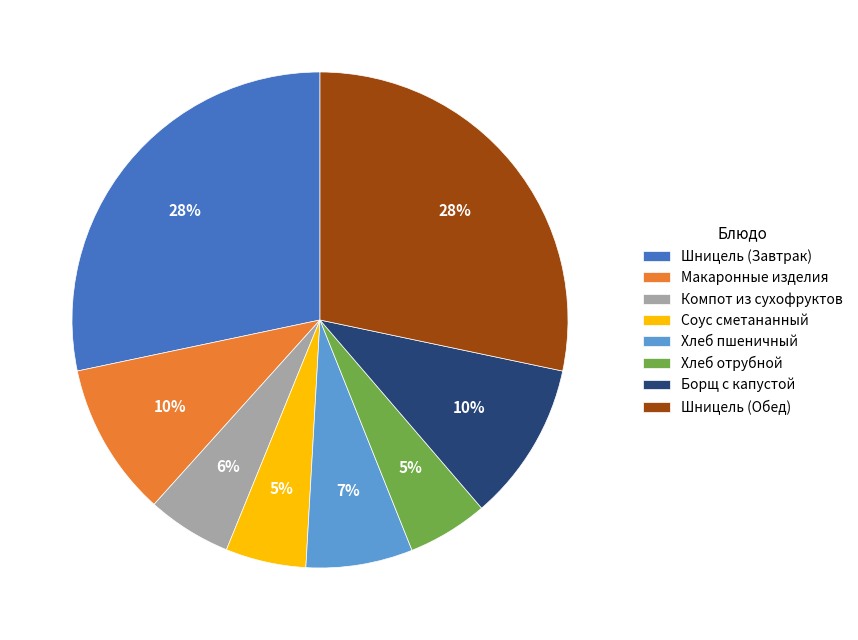

Is it true that Хлеб пшеничный is 1% of the pie?

False